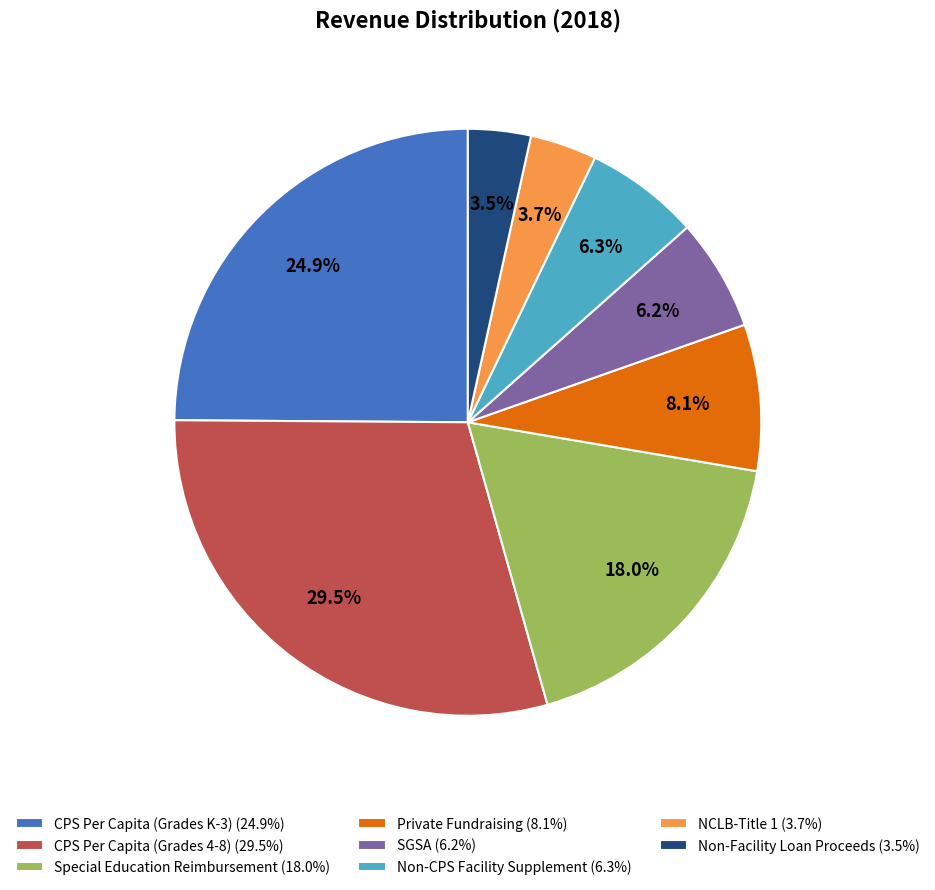

What percentage is NOT represented by Non-Facility Loan Proceeds?

96.5%